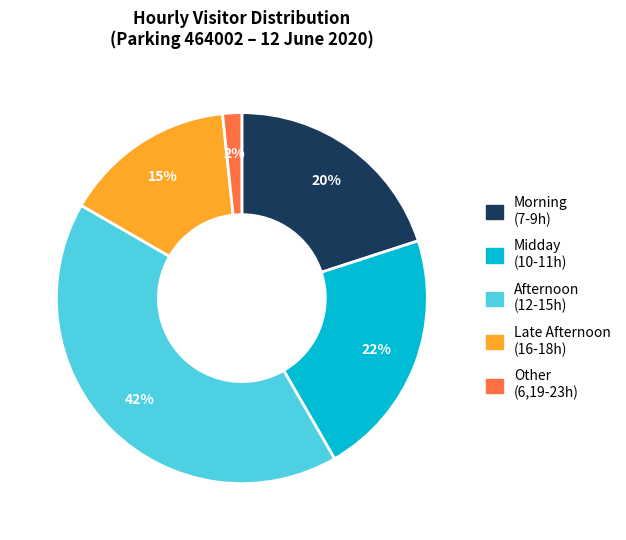

To the nearest percent, what portion does Morning (7-9h) represent?

20%